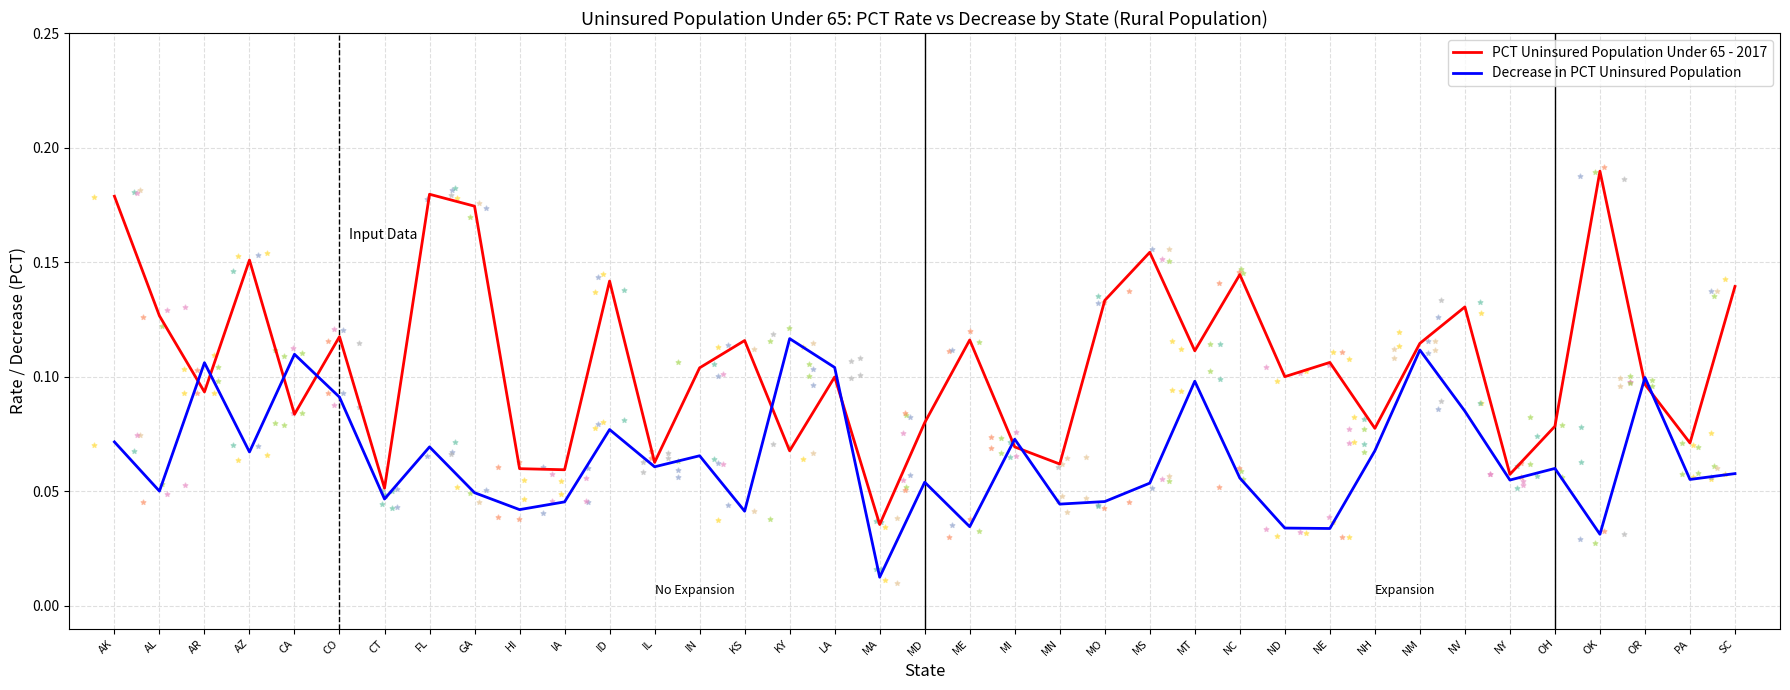

Which series reaches the minimum Y coordinate?

Decrease in PCT Uninsured Population